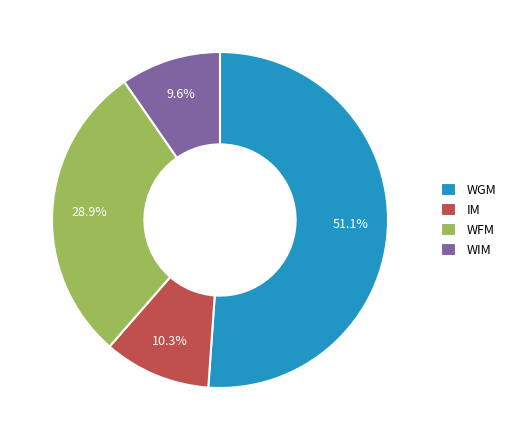

To the nearest percent, what percentage of the pie is WGM?

51%